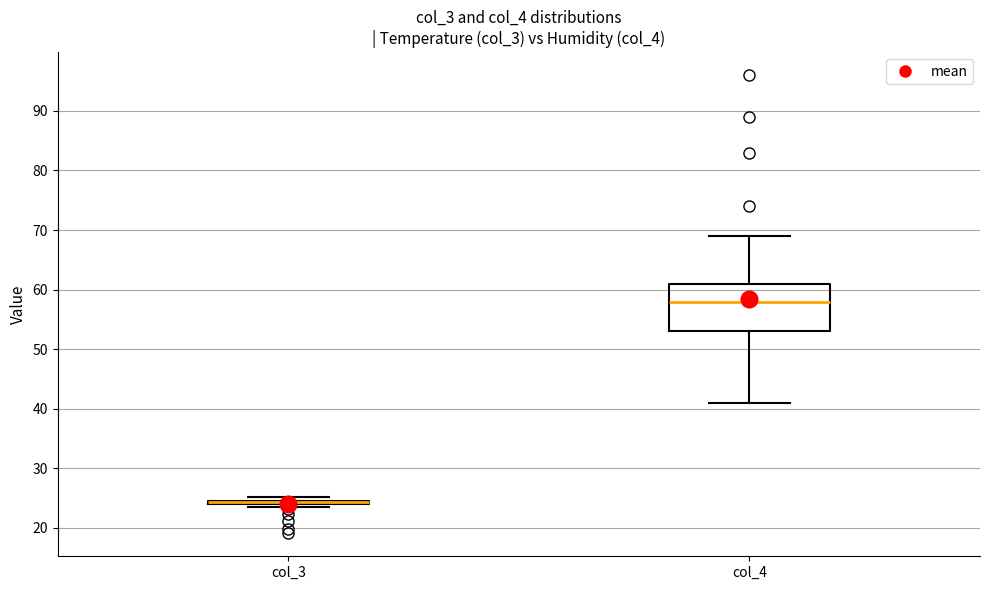

Reading left to right, read every box against the y-axis: the position of its median line, the range the box covers, and the ends of its whiskers. The values are not printed on the chart, so give them approximately, as read against the axis.

col_3: box collapsed to a line at 24, whiskers 24 to 25
col_4: median 58, box 53 to 61, whiskers 41 to 69